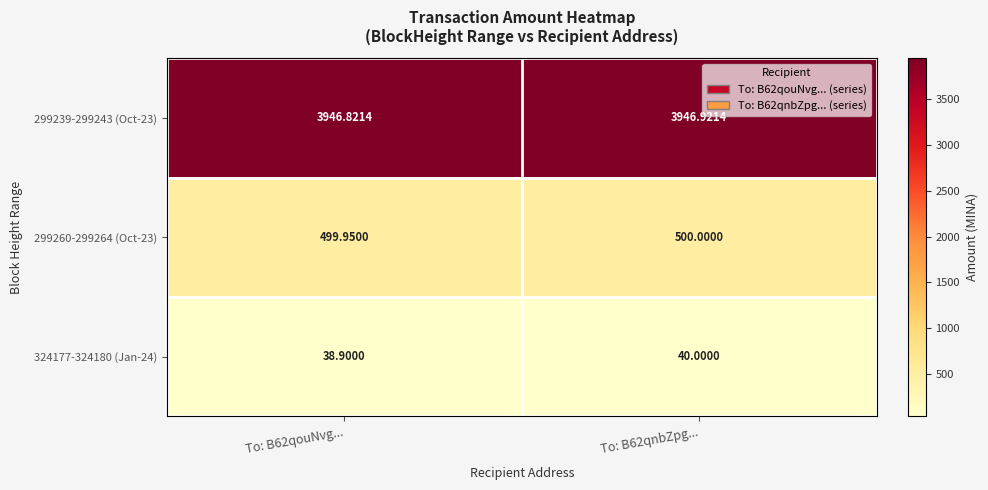

At which category does the chart reach its peak across all series?

To: B62qnbZpg...